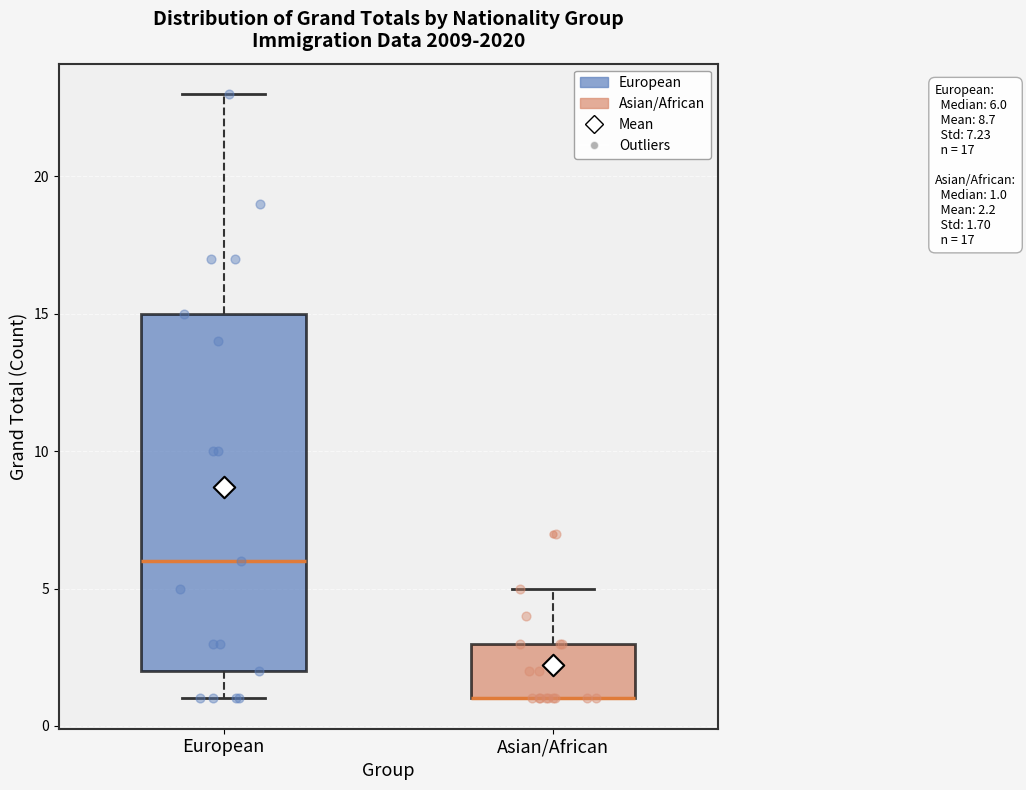

Comparing the boxes themselves (not the whiskers), which one is the tallest?

European